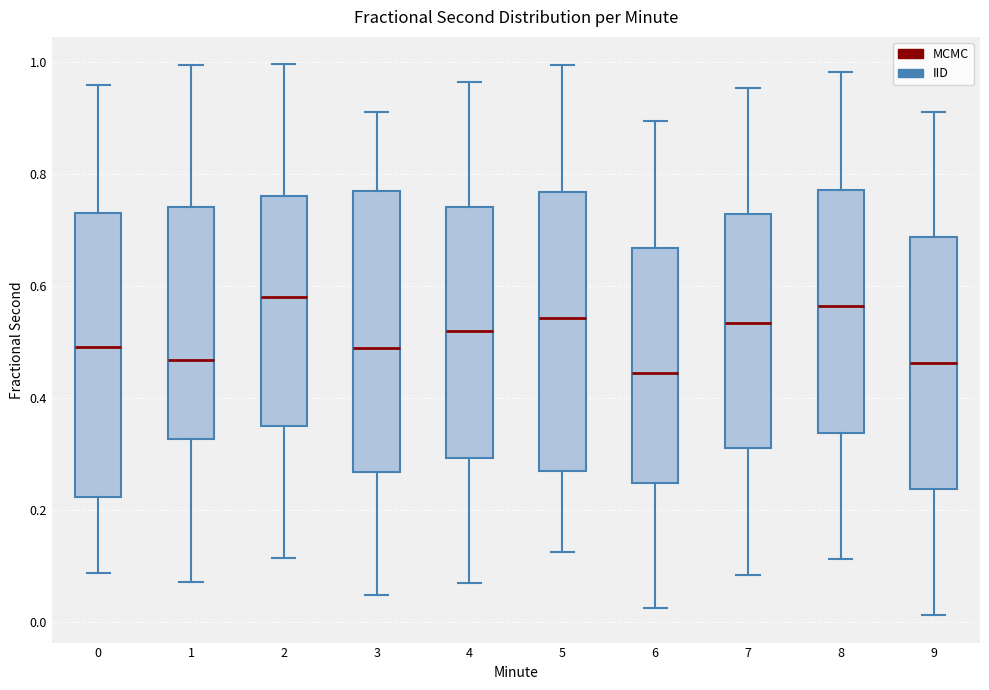

Reading left to right, read every box against the y-axis: the position of its median line, the range the box covers, and the ends of its whiskers. The values are not printed on the chart, so give them approximately, as read against the axis.

0: median 0.50, box 0.22 to 0.72, whiskers 0.08 to 0.96
1: median 0.46, box 0.32 to 0.74, whiskers 0.08 to 1.00
2: median 0.58, box 0.34 to 0.76, whiskers 0.12 to 1.00
3: median 0.48, box 0.26 to 0.76, whiskers 0.04 to 0.92
4: median 0.52, box 0.30 to 0.74, whiskers 0.06 to 0.96
5: median 0.54, box 0.26 to 0.76, whiskers 0.12 to 1.00
6: median 0.44, box 0.24 to 0.66, whiskers 0.02 to 0.90
7: median 0.54, box 0.30 to 0.72, whiskers 0.08 to 0.96
8: median 0.56, box 0.34 to 0.78, whiskers 0.12 to 0.98
9: median 0.46, box 0.24 to 0.68, whiskers 0.02 to 0.90